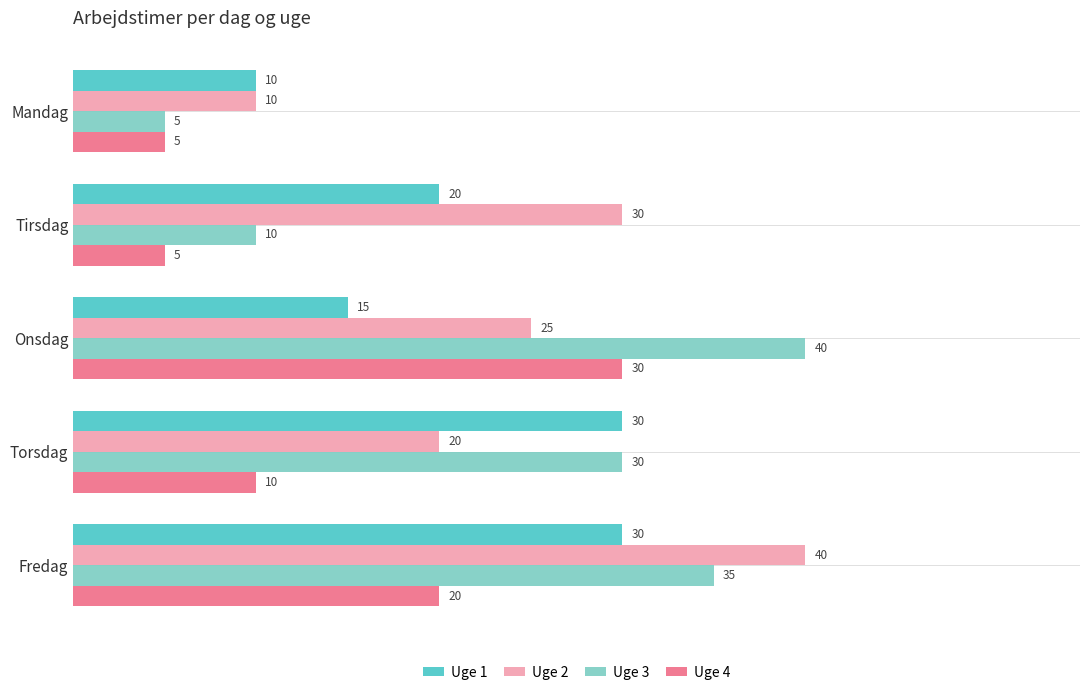

Which series changed the most between Onsdag and Torsdag?

Uge 4